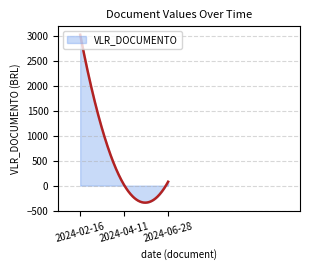

What is the greatest value displayed?

3030.5